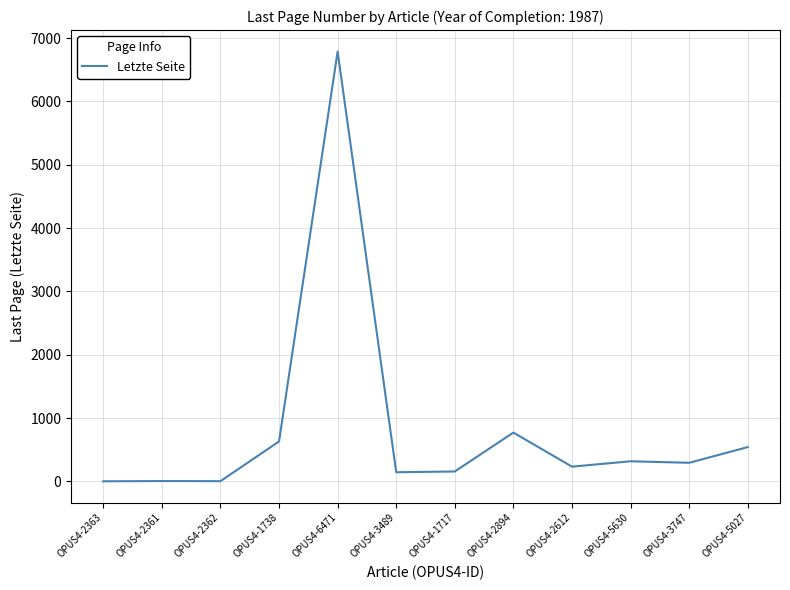

The chart shows a value of 424 at OPUS4-2894. True or false?

False